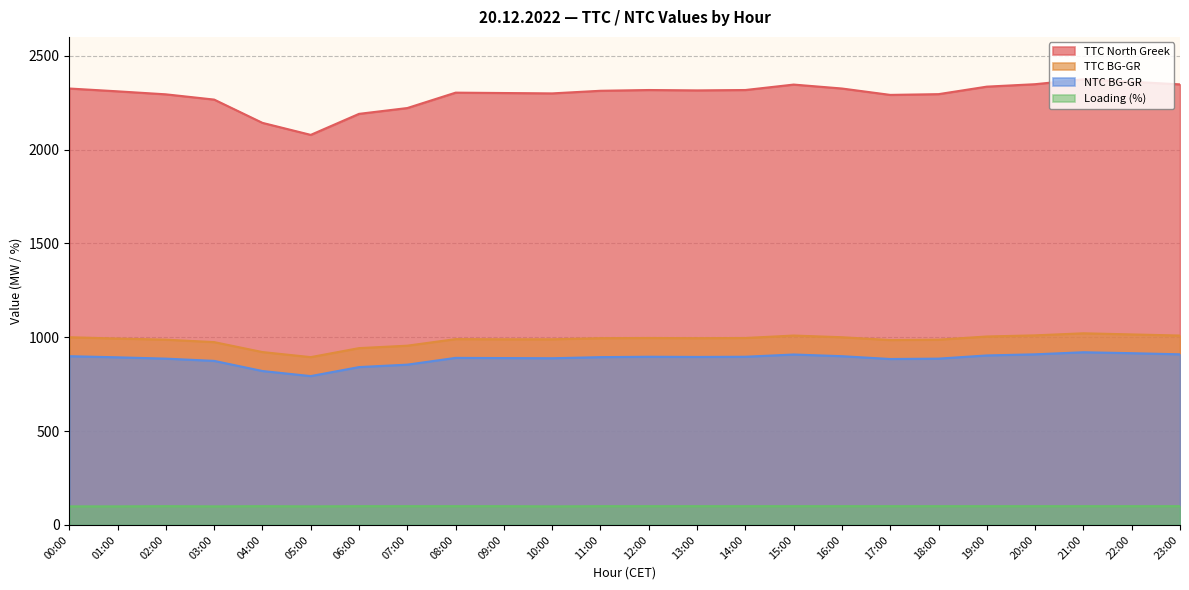

Does the chart have visible grid lines?

Yes